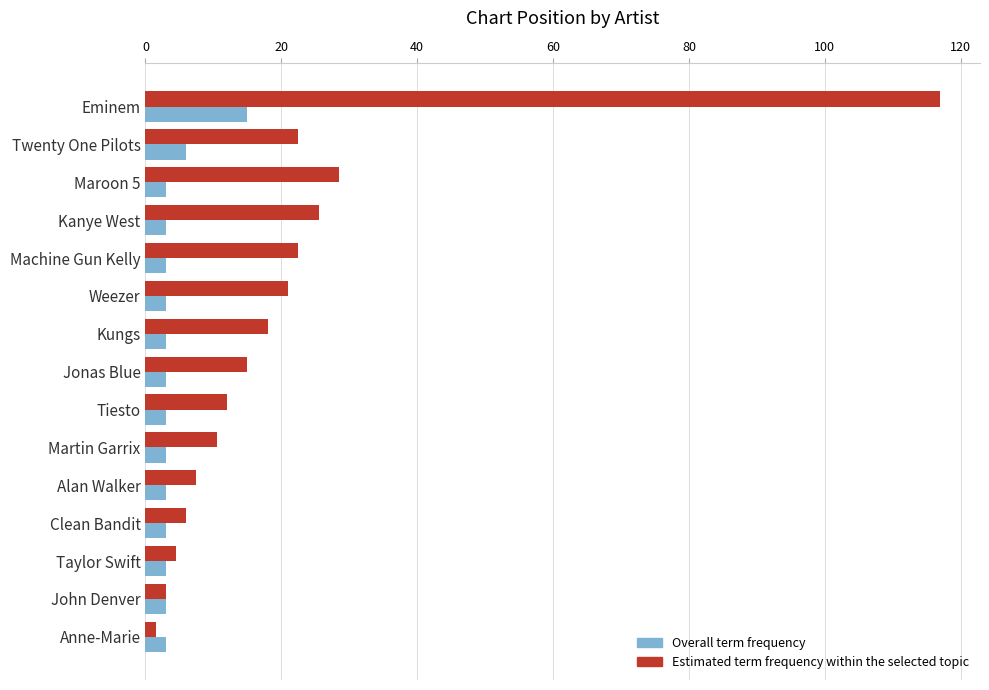

What is the total value across all series at Taylor Swift?

7.5